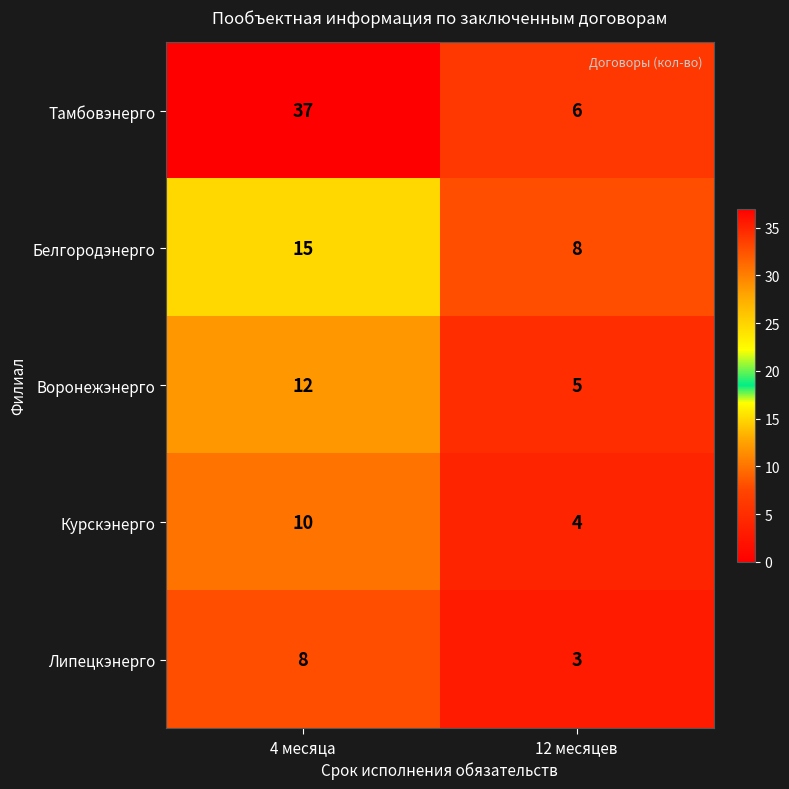

Is it true that Воронежэнерго equals 18 at 4 месяца?

False